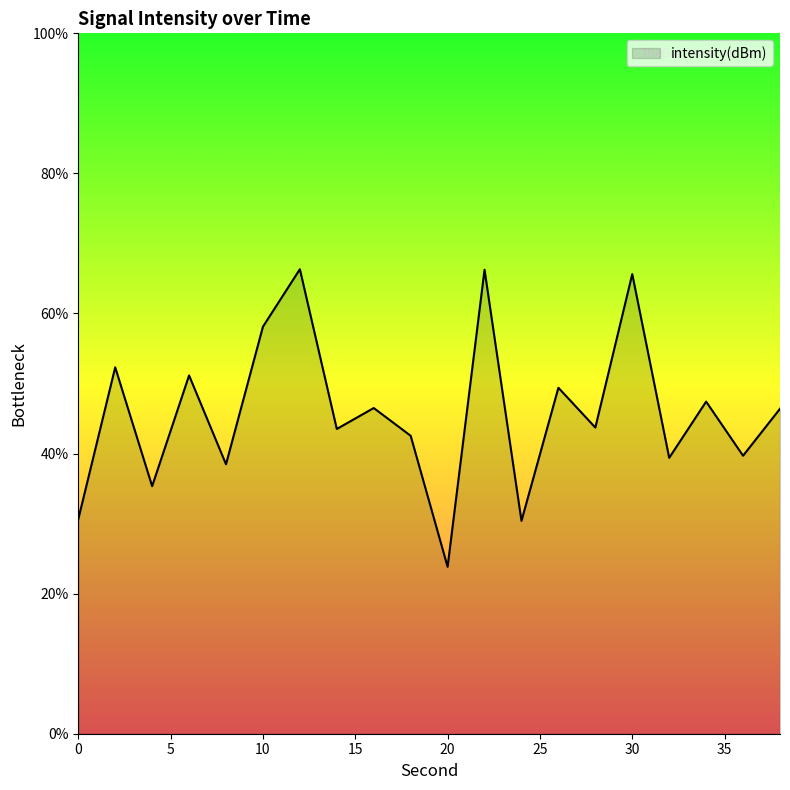

What is the difference between the maximum and minimum values?

42.5